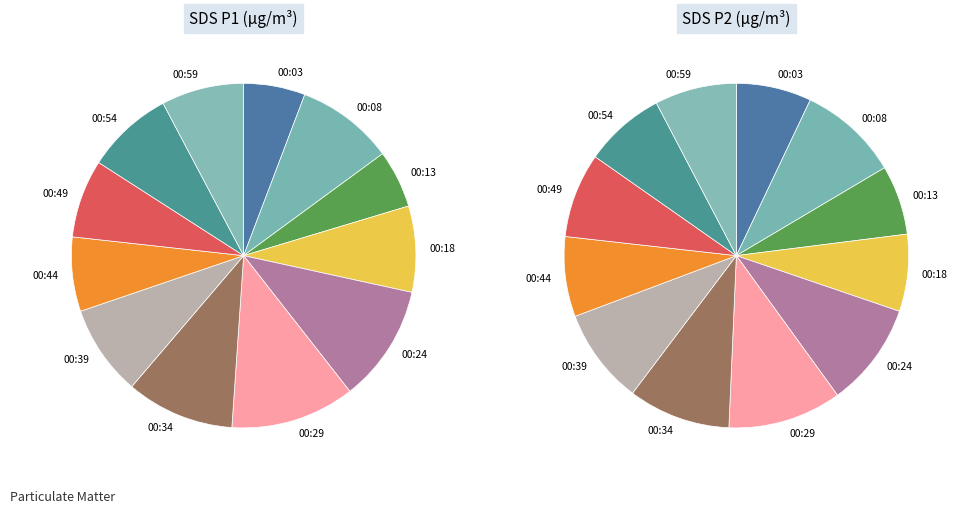

True or false: 00:08 accounts for 1% of the total.

False